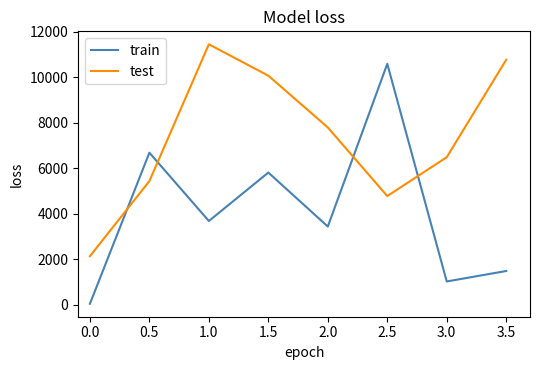

What is the difference between the second highest and second lowest values in the train series?

5663